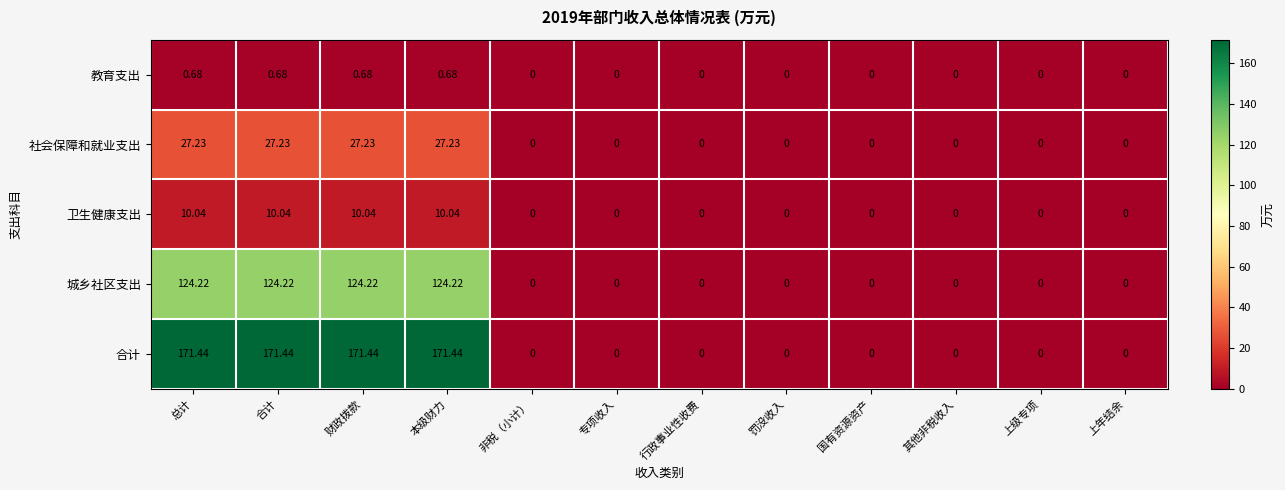

List the series in order of their peak value, highest first.

合计, 城乡社区支出, 社会保障和就业支出, 卫生健康支出, 教育支出